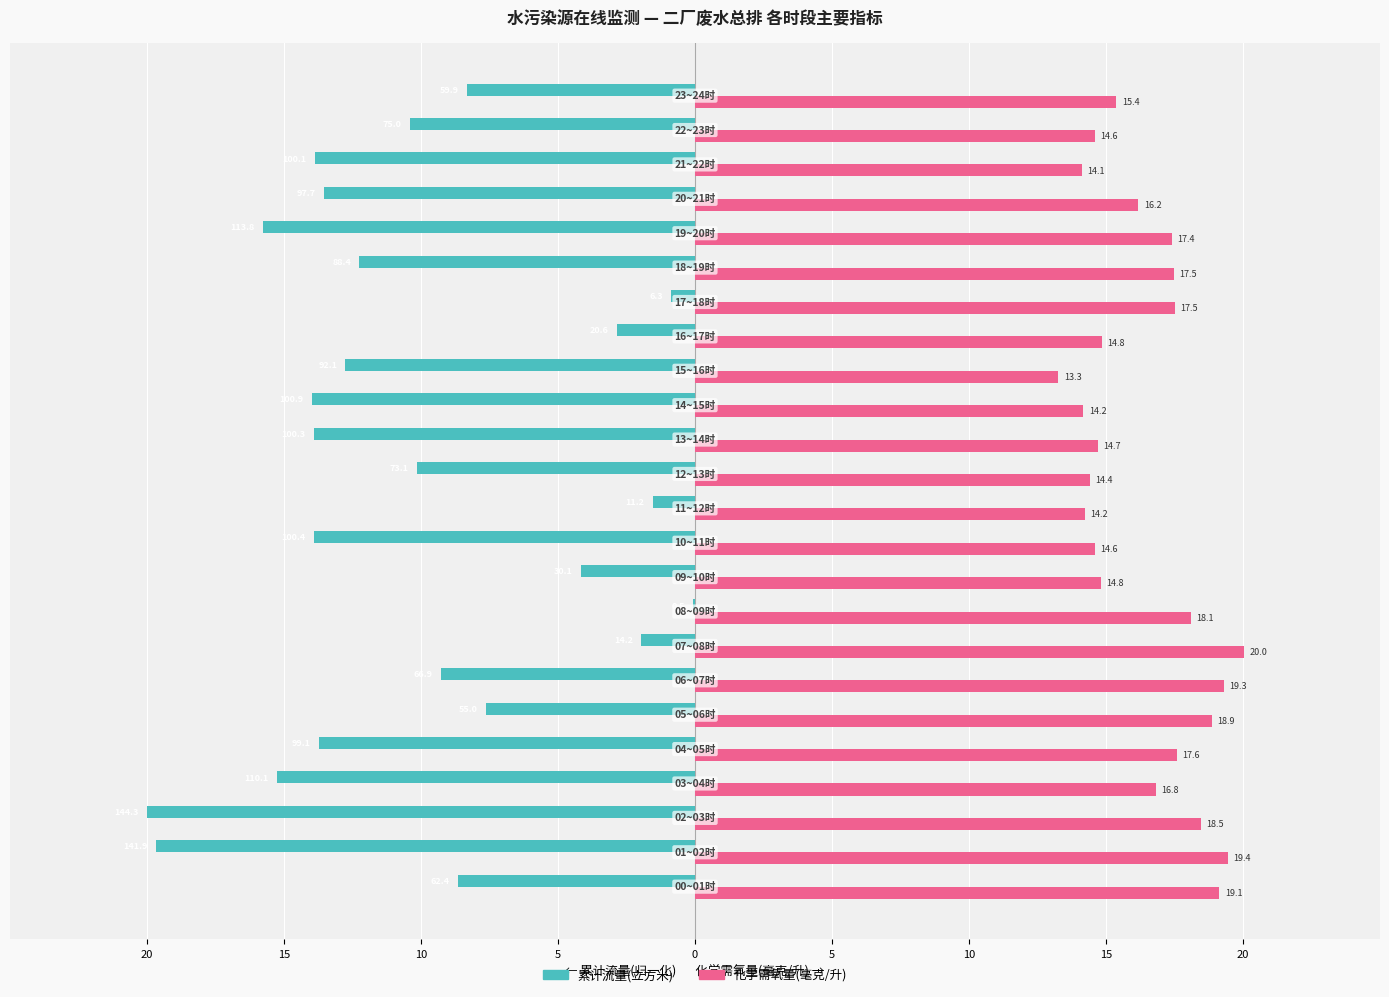

What are all the series names shown in the legend?

累计流量(立方米), 化学需氧量(毫克/升)